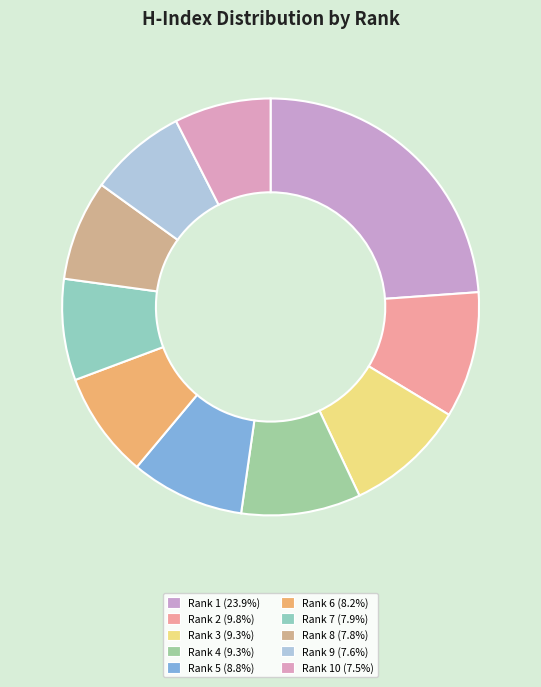

Count the number of slices in the pie.

10